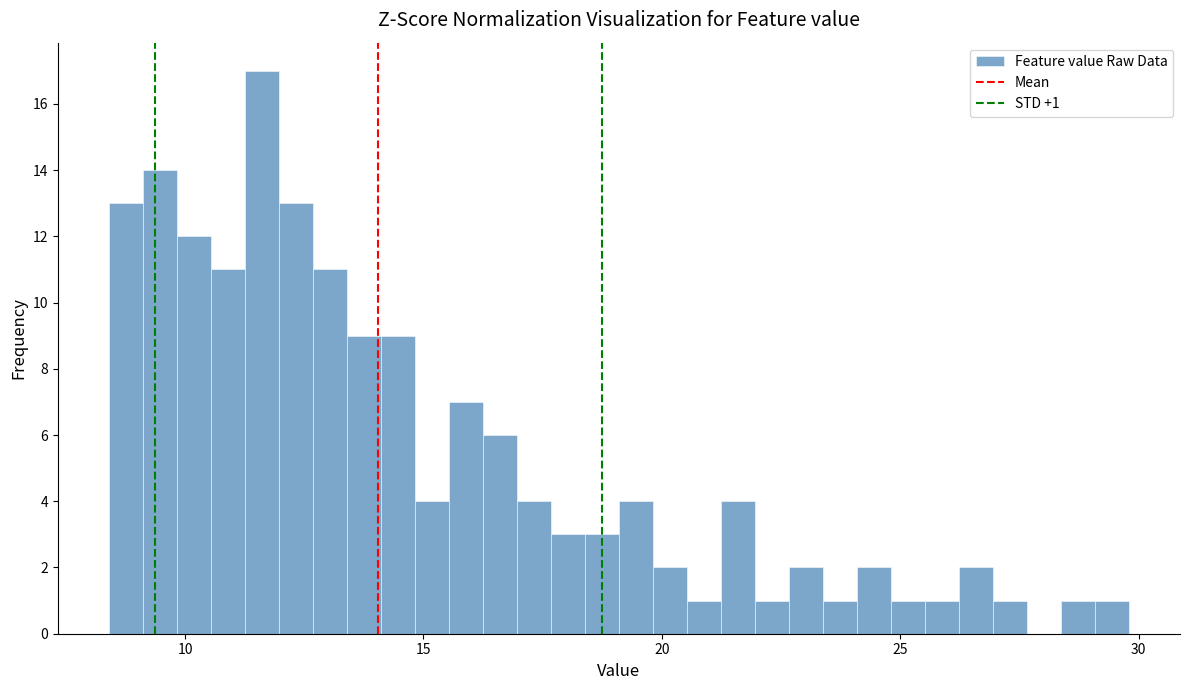

Around what value on the x-axis is the tallest bar? Give the approximate position of its centre, as read against the axis.

11.5